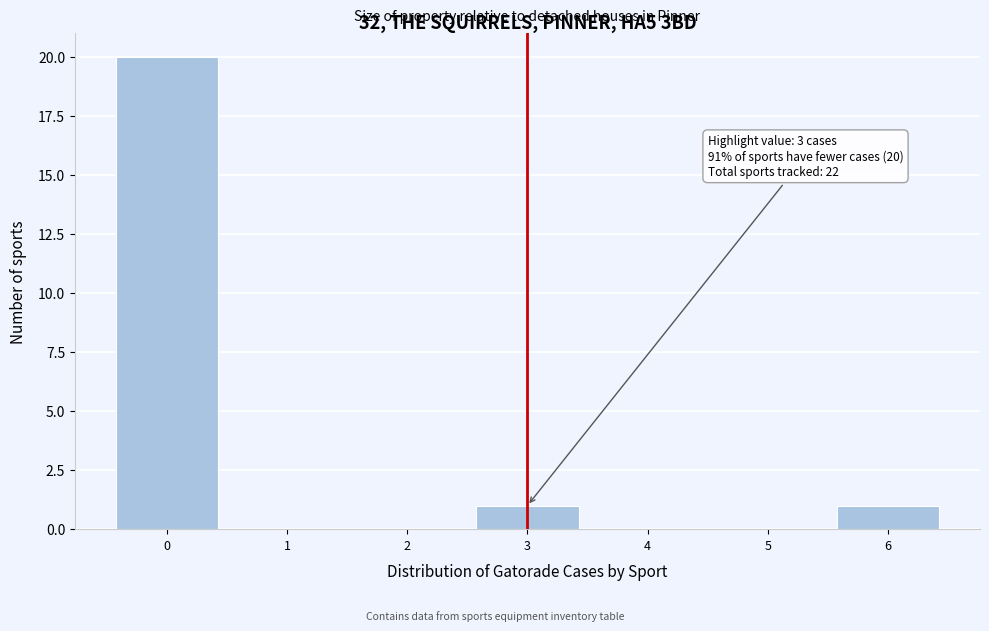

Over which range of the x-axis is the bar tallest?

-0.5 to 0.5